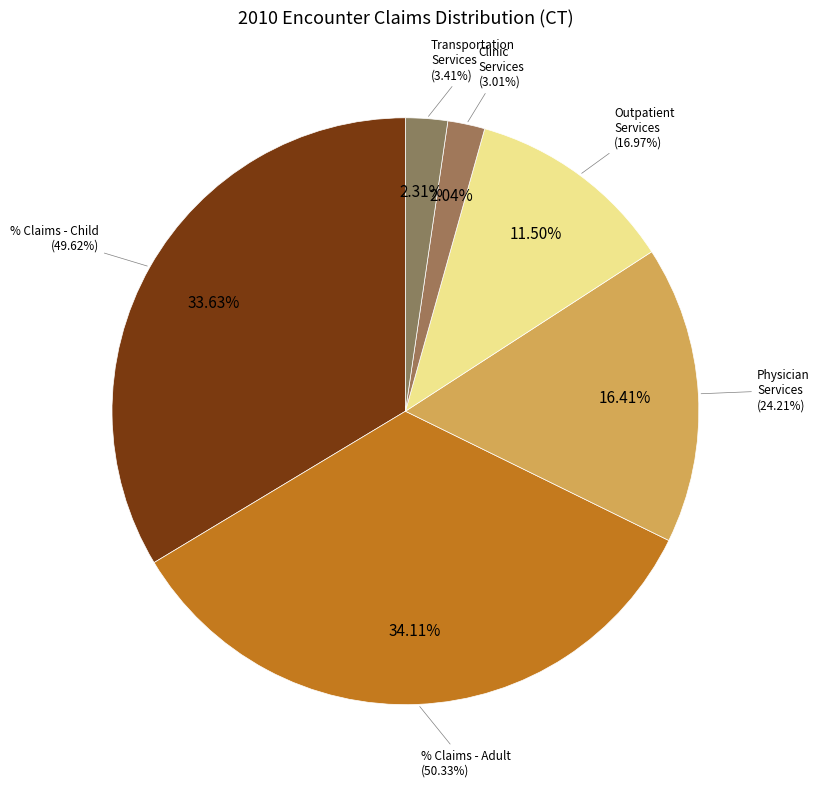

Is % Claims with Transportation Services the majority of the pie?

No